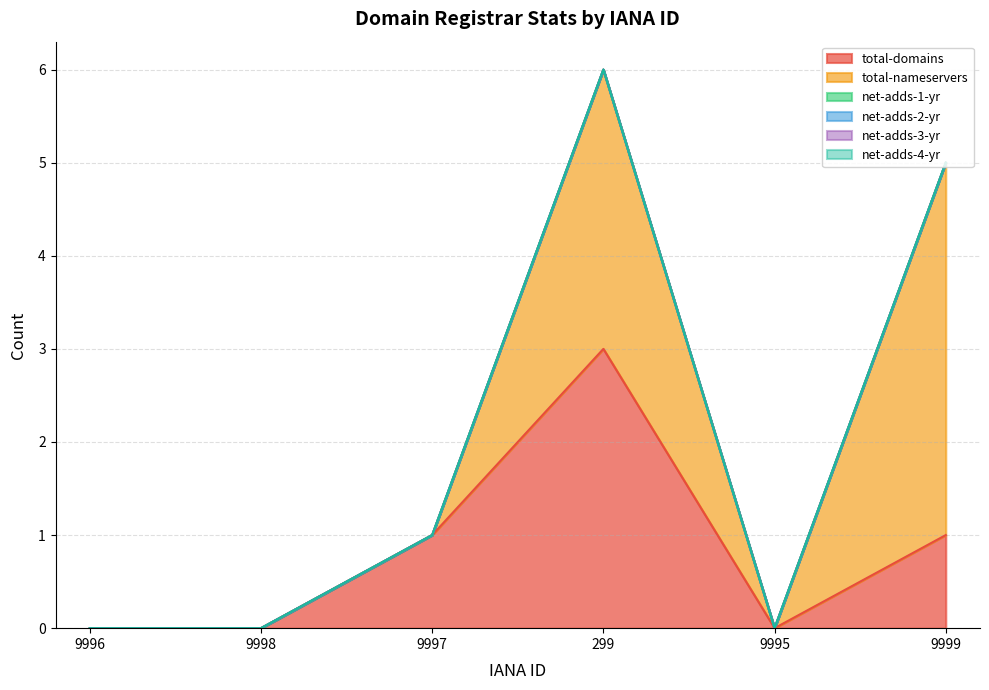

What is the label of the 2nd point from the left?

9998